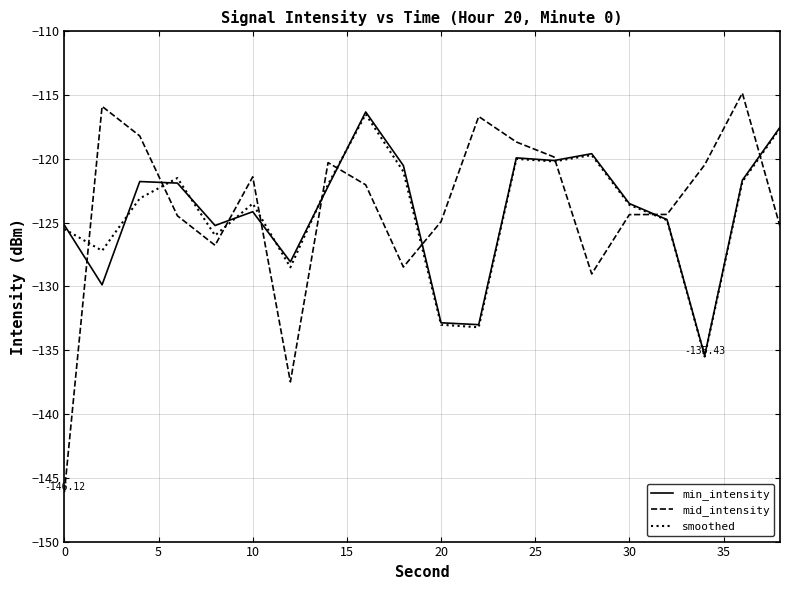

Which series has the largest range (max minus min)?

mid_intensity